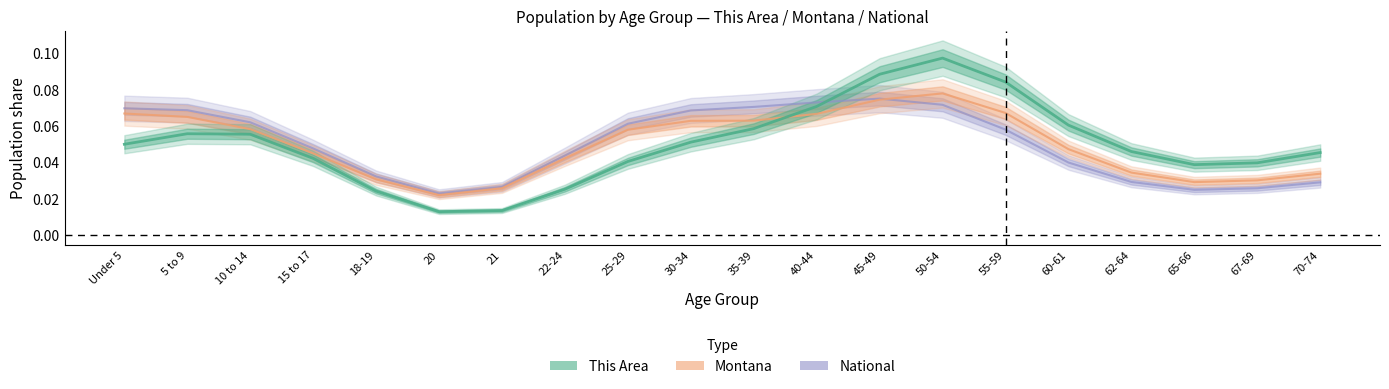

Reading left to right, extract all data points from this chart.

National: 0.1	0.1	0.1	0.0	0.0	0.0	0.0	0.0	0.1	0.1	0.1	0.1	0.1	0.1	0.1	0.0	0.0	0.0	0.0	0.0
Montana: 0.1	0.1	0.1	0.0	0.0	0.0	0.0	0.0	0.1	0.1	0.1	0.1	0.1	0.1	0.1	0.0	0.0	0.0	0.0	0.0
This Area: 0.0	0.1	0.1	0.0	0.0	0.0	0.0	0.0	0.0	0.1	0.1	0.1	0.1	0.1	0.1	0.1	0.0	0.0	0.0	0.0